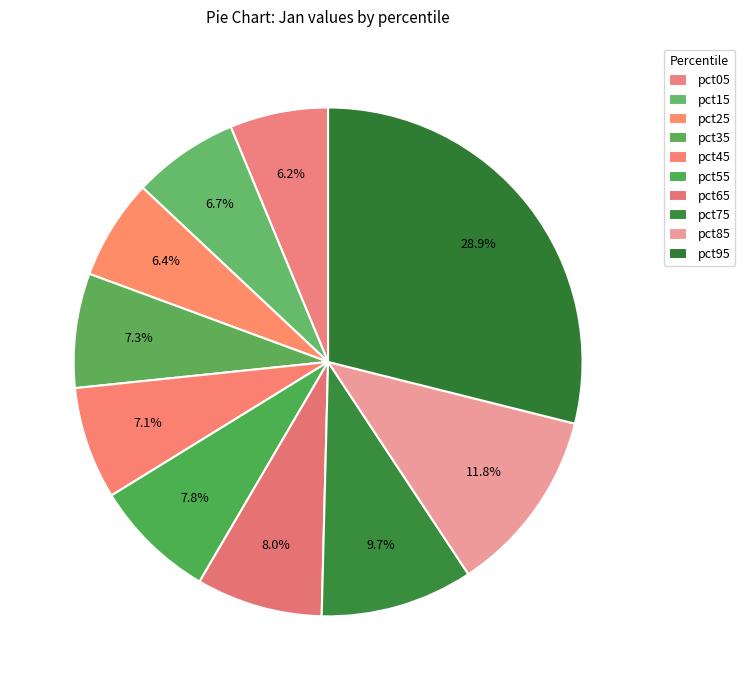

Is it true that pct95 is 16% of the pie?

False